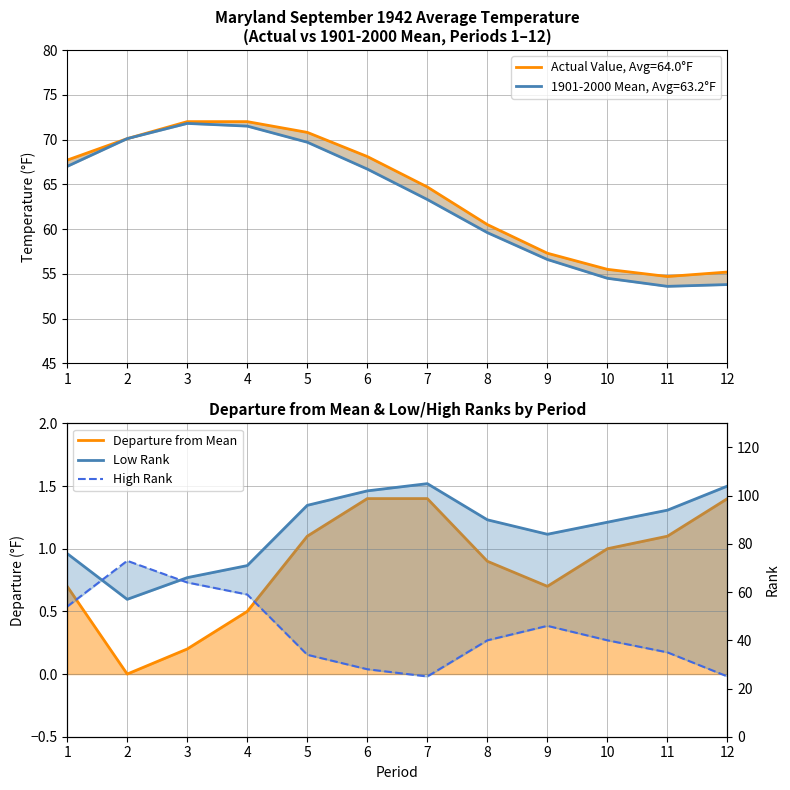

Where do Low Rank and High Rank first cross each other?

1 and 2